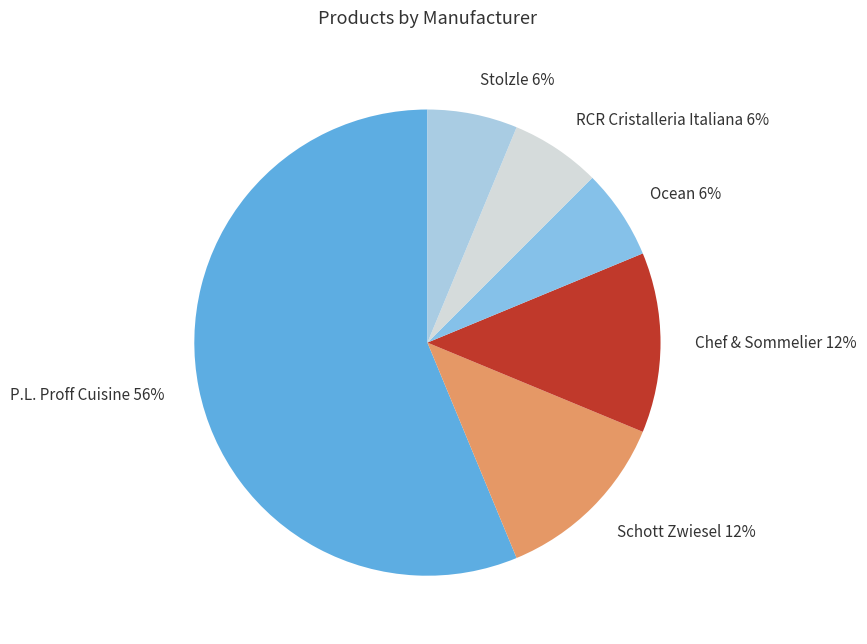

Which slice represents more than half of the pie?

P.L. Proff Cuisine